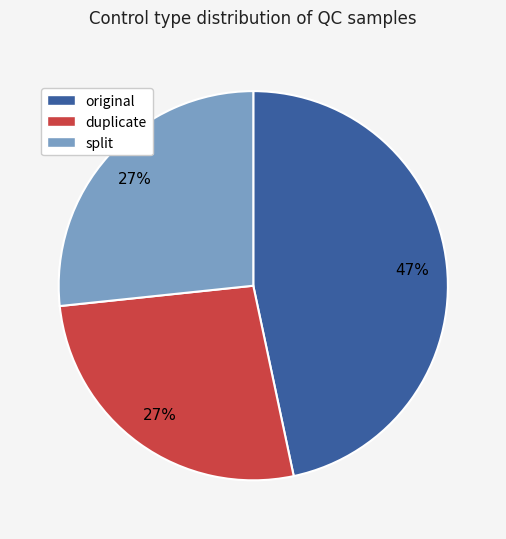

To the nearest percent, what is the combined percentage of original and duplicate?

73%